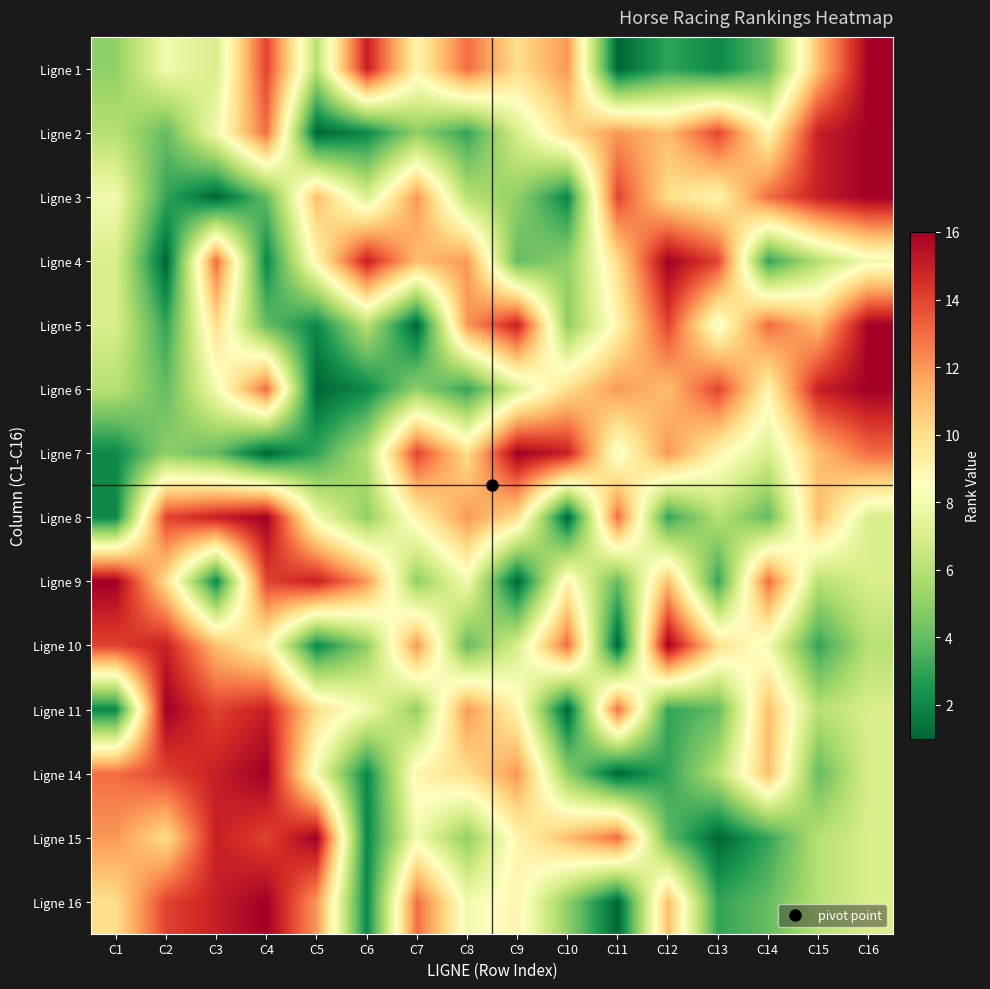

Reading left to right, what are all the values shown in this chart?

Ligne 1: C1=5	C2=8	C3=7	C4=14	C5=6	C6=15	C7=9	C8=13	C9=10	C10=12	C11=1	C12=3	C13=2	C14=4	C15=11	C16=16
Ligne 2: C1=6	C2=4	C3=8	C4=13	C5=1	C6=2	C7=5	C8=3	C9=7	C10=10	C11=12	C12=11	C13=14	C14=9	C15=15	C16=16
Ligne 3: C1=8	C2=3	C3=1	C4=4	C5=11	C6=7	C7=12	C8=6	C9=5	C10=2	C11=14	C12=10	C13=9	C14=13	C15=15	C16=16
Ligne 4: C1=7	C2=1	C3=13	C4=2	C5=9	C6=15	C7=11	C8=12	C9=4	C10=5	C11=10	C12=16	C13=14	C14=3	C15=6	C16=8
Ligne 5: C1=7	C2=3	C3=10	C4=4	C5=2	C6=6	C7=1	C8=12	C9=15	C10=5	C11=9	C12=14	C13=8	C14=13	C15=11	C16=16
Ligne 6: C1=6	C2=4	C3=8	C4=13	C5=1	C6=2	C7=5	C8=3	C9=7	C10=10	C11=12	C12=11	C13=14	C14=9	C15=15	C16=16
Ligne 7: C1=2	C2=5	C3=4	C4=1	C5=3	C6=6	C7=14	C8=10	C9=16	C10=15	C11=8	C12=12	C13=9	C14=7	C15=11	C16=13
Ligne 8: C1=2	C2=14	C3=15	C4=16	C5=8	C6=5	C7=9	C8=12	C9=10	C10=1	C11=13	C12=3	C13=6	C14=4	C15=11	C16=7
Ligne 9: C1=16	C2=10	C3=2	C4=14	C5=15	C6=12	C7=5	C8=8	C9=1	C10=9	C11=4	C12=11	C13=3	C14=13	C15=6	C16=7
Ligne 10: C1=14	C2=15	C3=11	C4=9	C5=2	C6=5	C7=12	C8=4	C9=7	C10=13	C11=1	C12=16	C13=10	C14=8	C15=3	C16=6
Ligne 11: C1=2	C2=16	C3=14	C4=15	C5=10	C6=8	C7=5	C8=12	C9=9	C10=1	C11=13	C12=3	C13=4	C14=11	C15=6	C16=7
Ligne 14: C1=13	C2=14	C3=15	C4=16	C5=8	C6=2	C7=9	C8=10	C9=12	C10=5	C11=1	C12=3	C13=6	C14=11	C15=4	C16=7
Ligne 15: C1=12	C2=10	C3=15	C4=14	C5=16	C6=2	C7=8	C8=5	C9=9	C10=11	C11=13	C12=4	C13=1	C14=3	C15=6	C16=7
Ligne 16: C1=10	C2=14	C3=15	C4=16	C5=12	C6=2	C7=13	C8=8	C9=9	C10=5	C11=1	C12=11	C13=3	C14=4	C15=6	C16=7